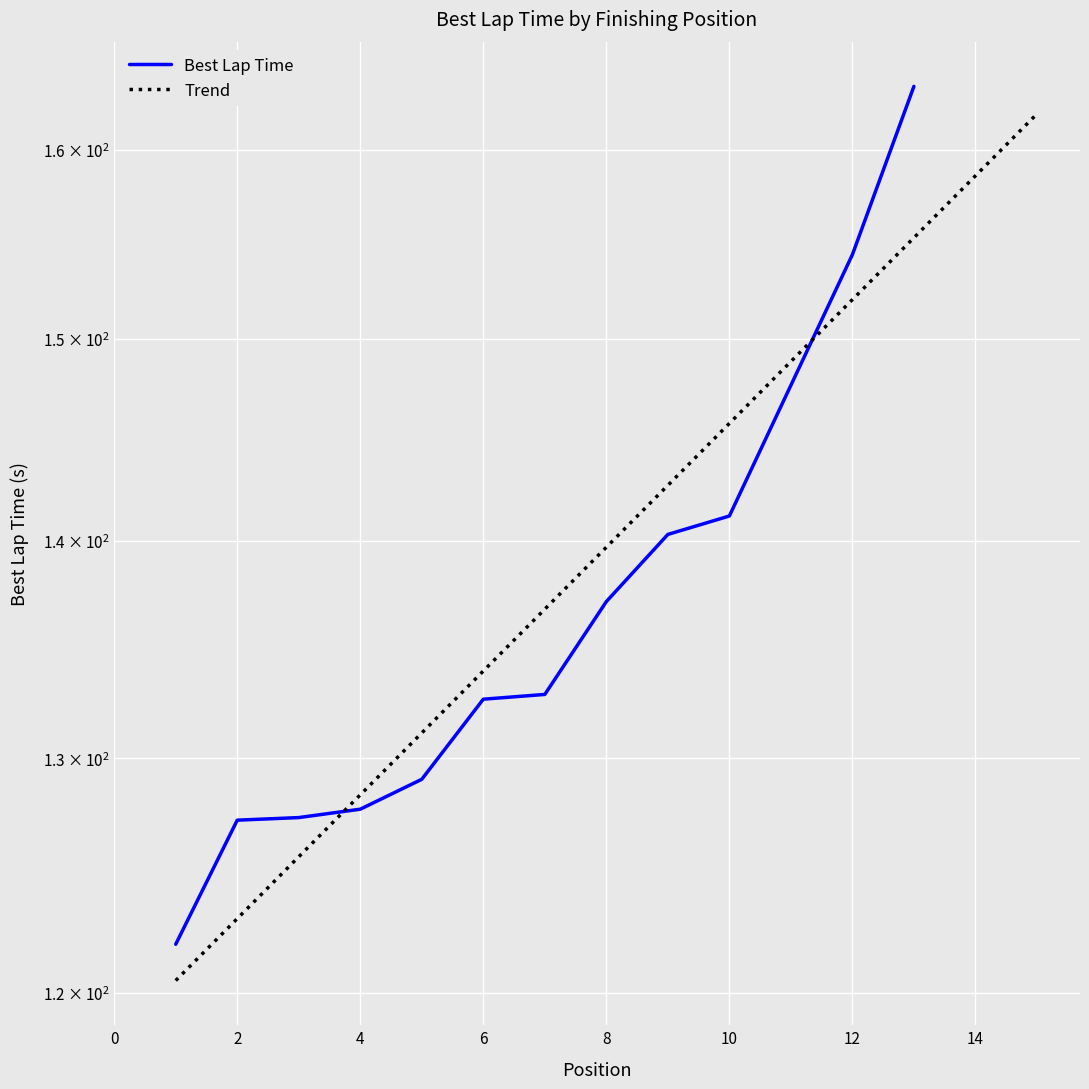

Between 2 and 8, which is larger?

8